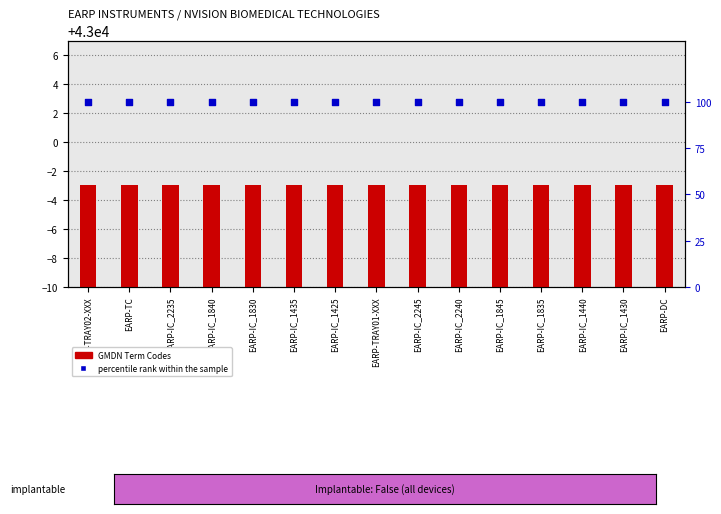

Is the value of percentile rank within the sample at EARP-IC_2245 greater than the value of GMDN Term Codes at EARP-IC_1845?

Yes